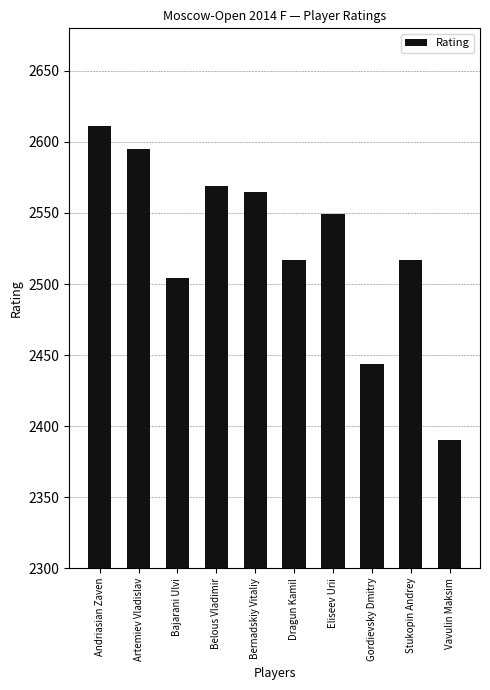

The value at Stukopin Andrey is 3547. True or false?

False